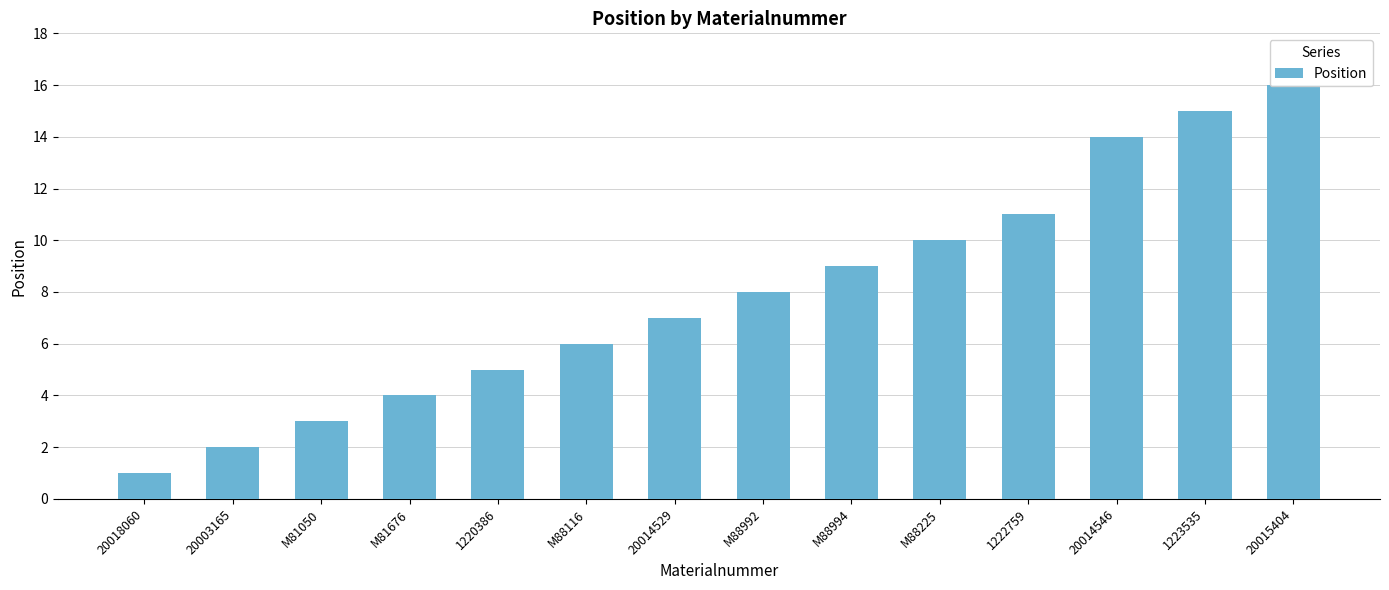

True or false: the data shows 22 at 20014546.

False